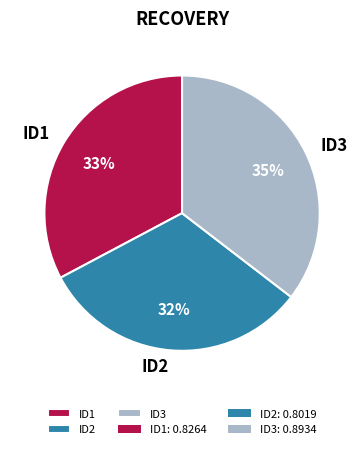

The ID2 slice represents 42% of the pie. True or false?

False